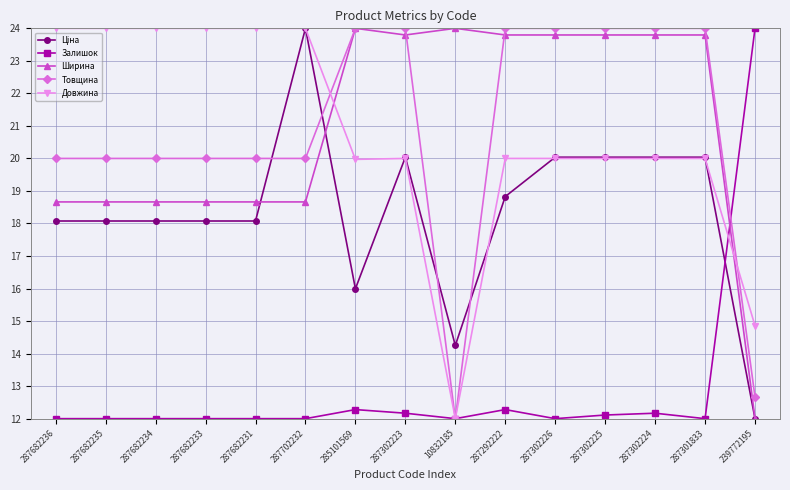

What is the label of the 7th point from the right?

10832185